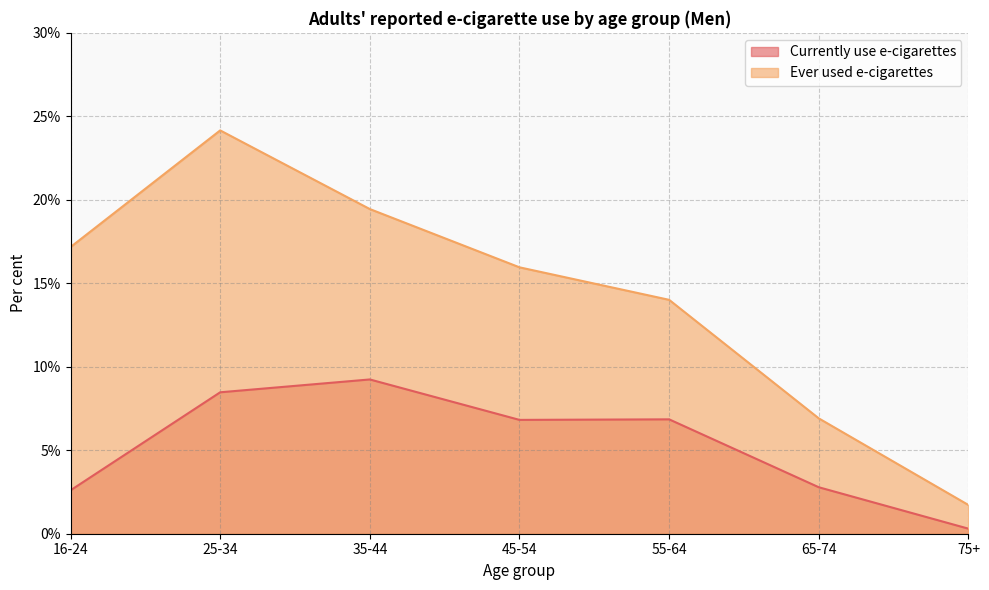

What is the approximate value of Ever used e-cigarettes at 16-24?

17.2